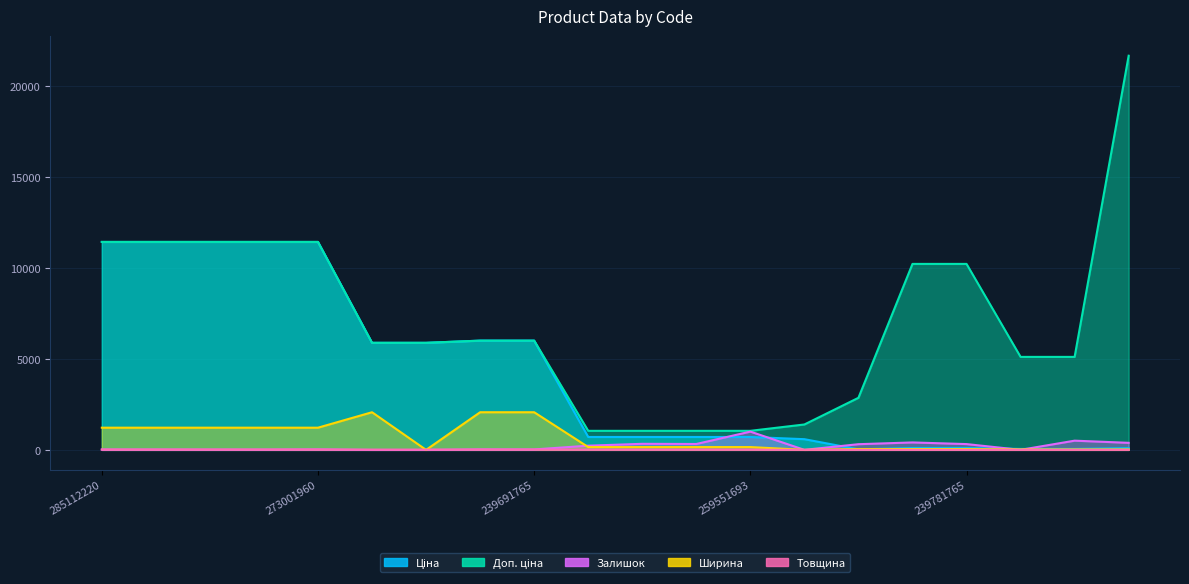

What is the label of the 12th point from the left?

259552189